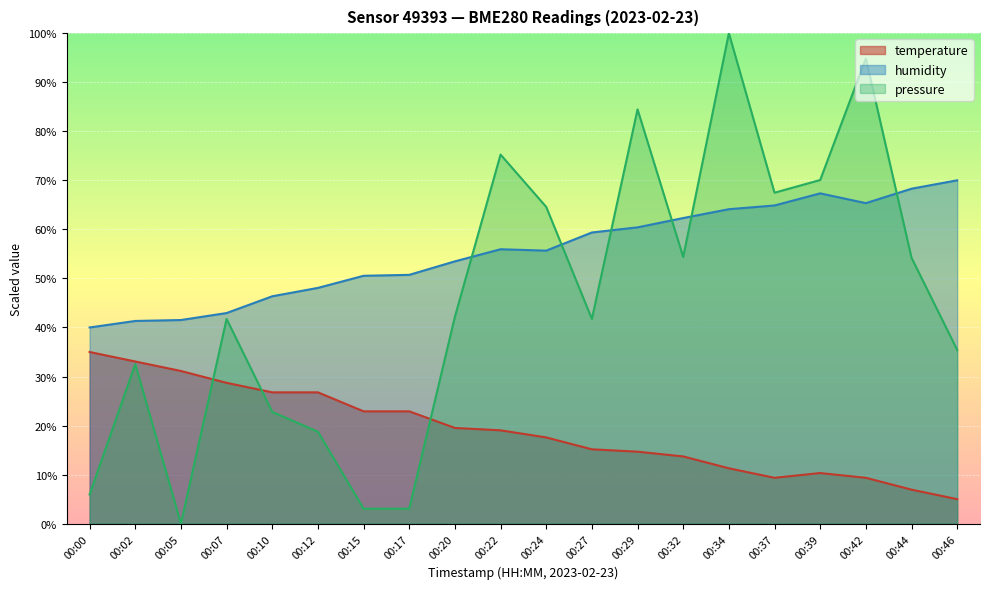

What is the difference between the second highest and second lowest values in the pressure series?

91.8